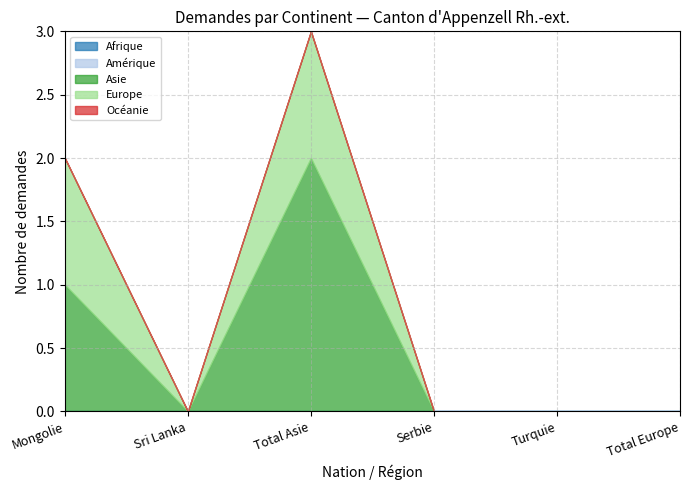

How many distinct data groups are displayed?

5